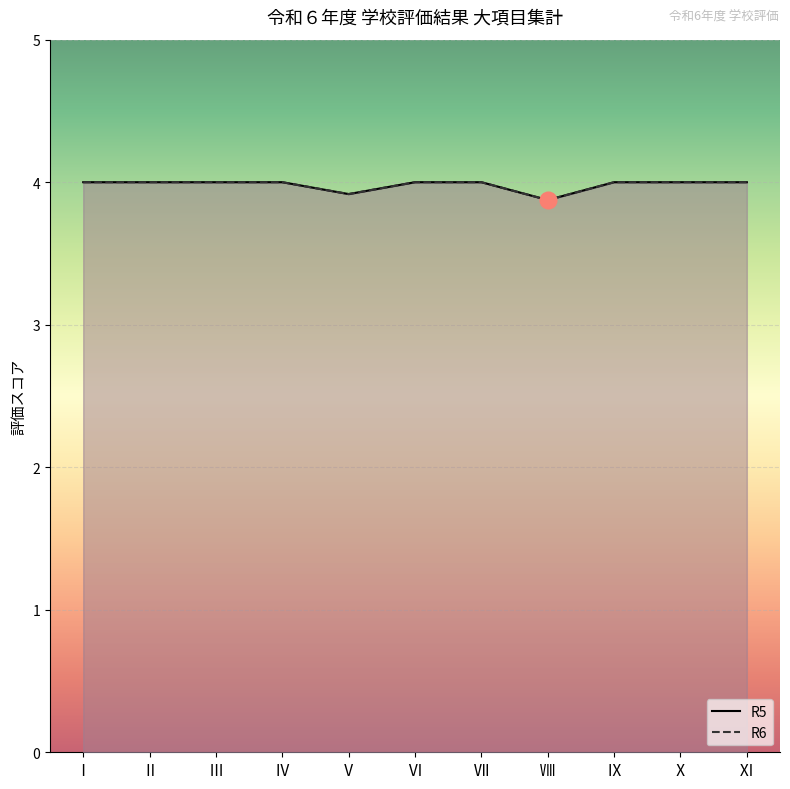

The value of R6 at Ⅲ is 4.0. True or false?

True